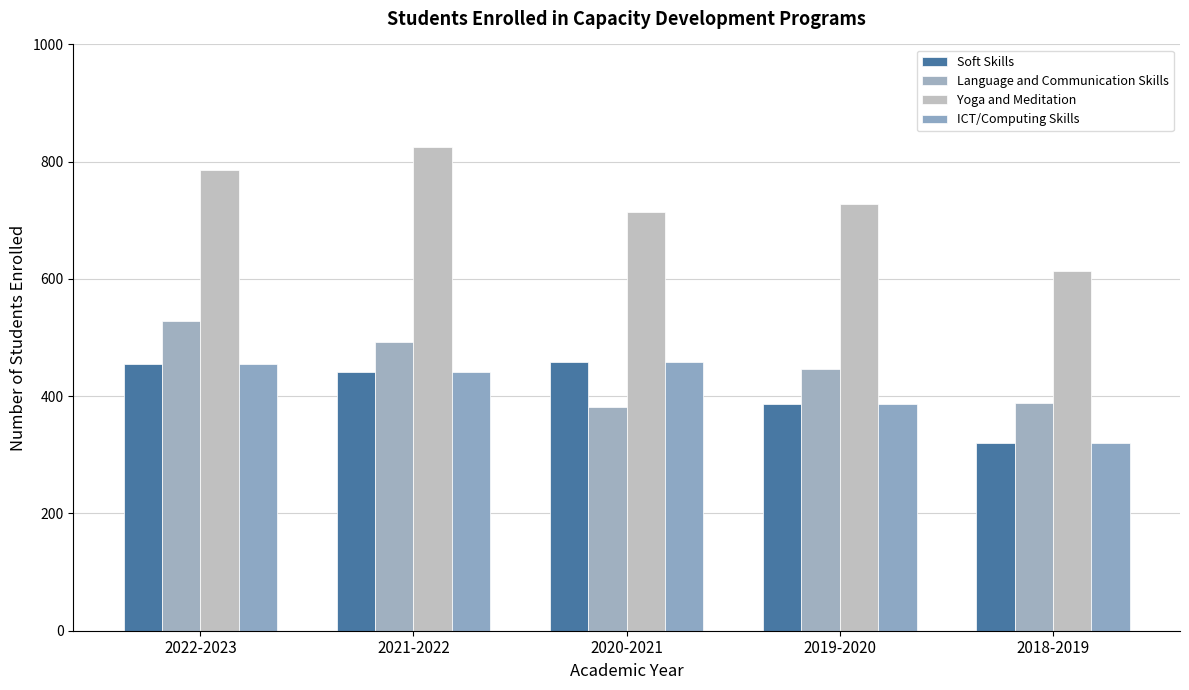

What is the average value of the ICT/Computing Skills series?

412